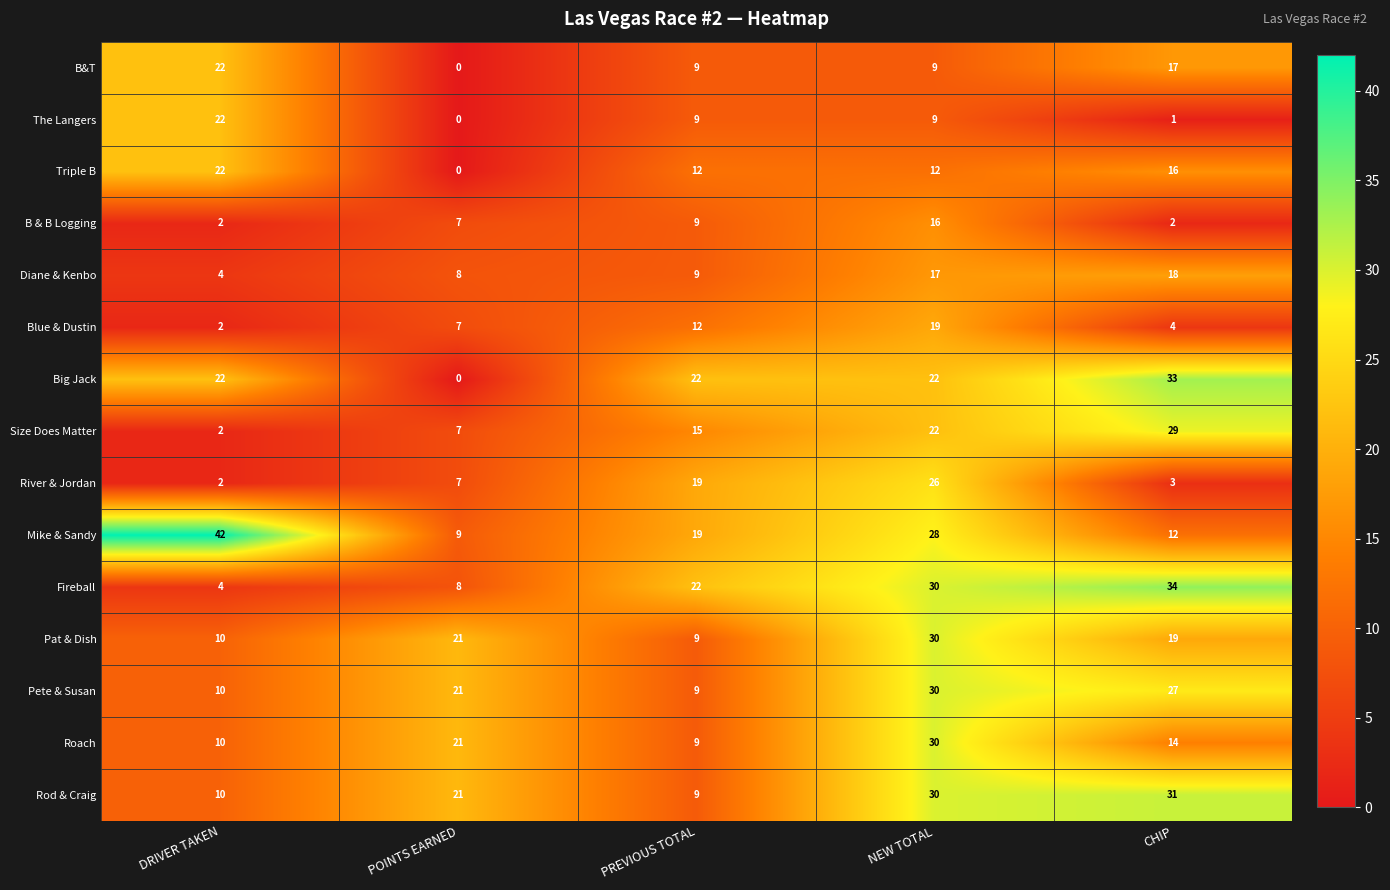

What is the difference between the highest and lowest values at DRIVER TAKEN?

40